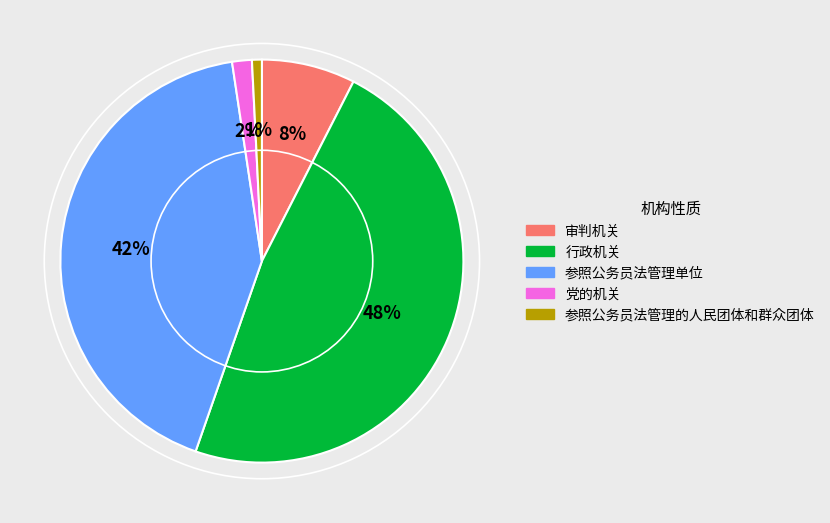

Is it true that 审判机关 is 1% of the pie?

False